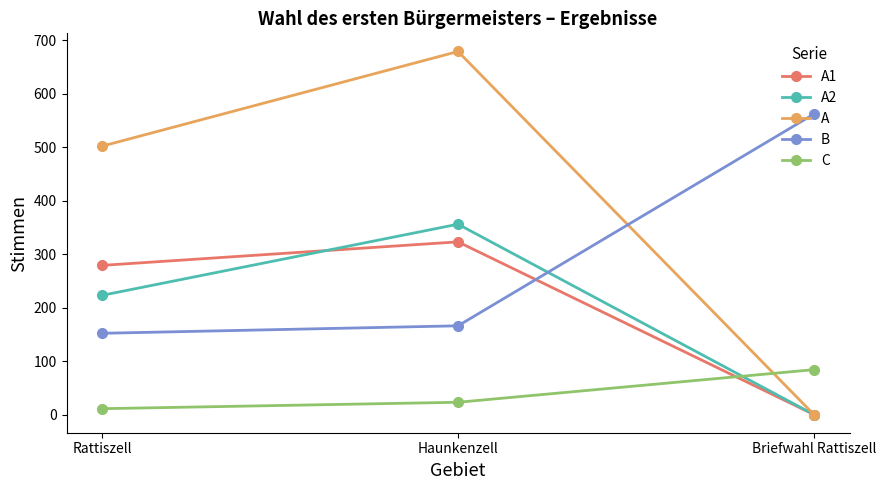

Rank the series at Rattiszell from highest to lowest value.

A, A1, A2, B, C